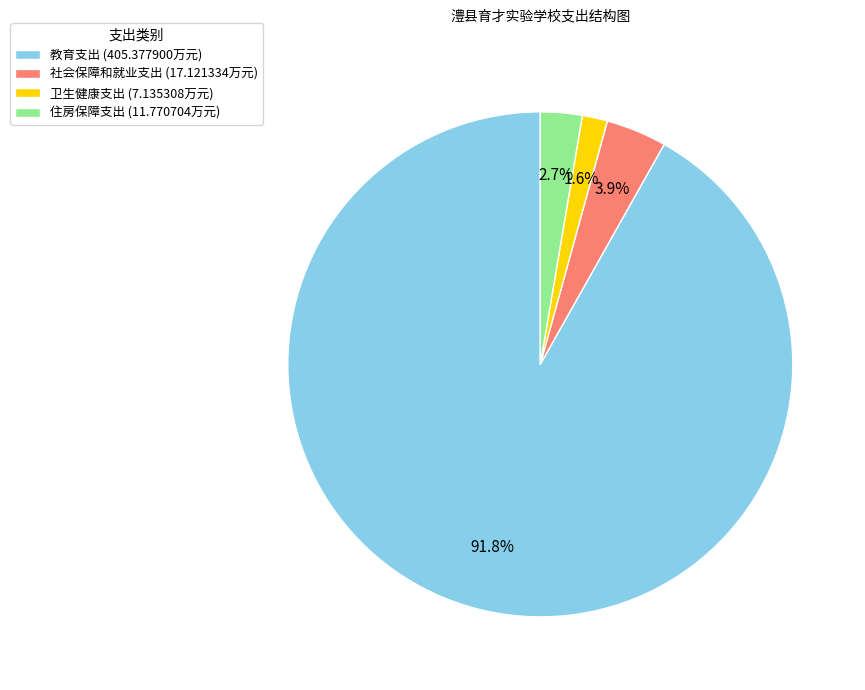

Is it true that 住房保障支出 is 3% of the pie?

True